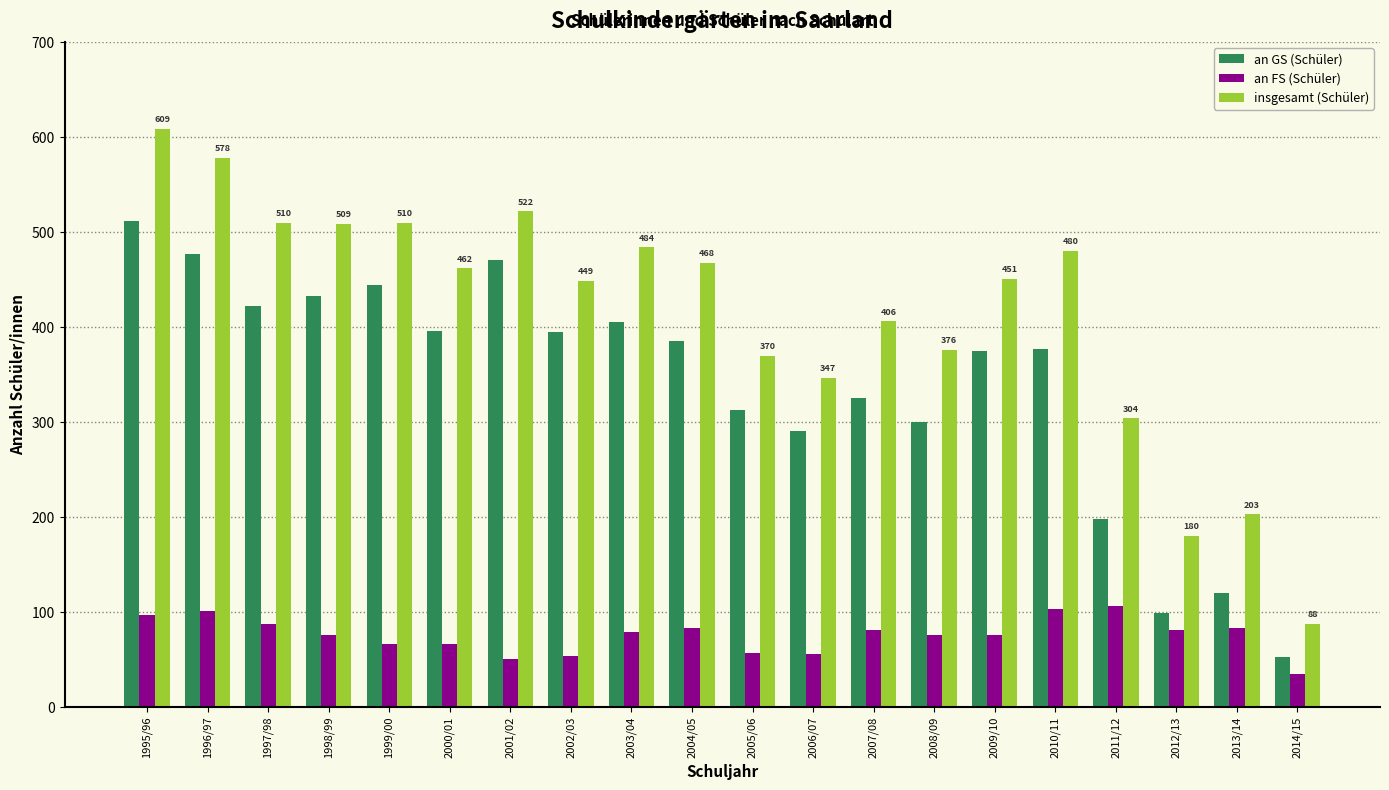

What is the average value of the an GS (Schüler) series?

340